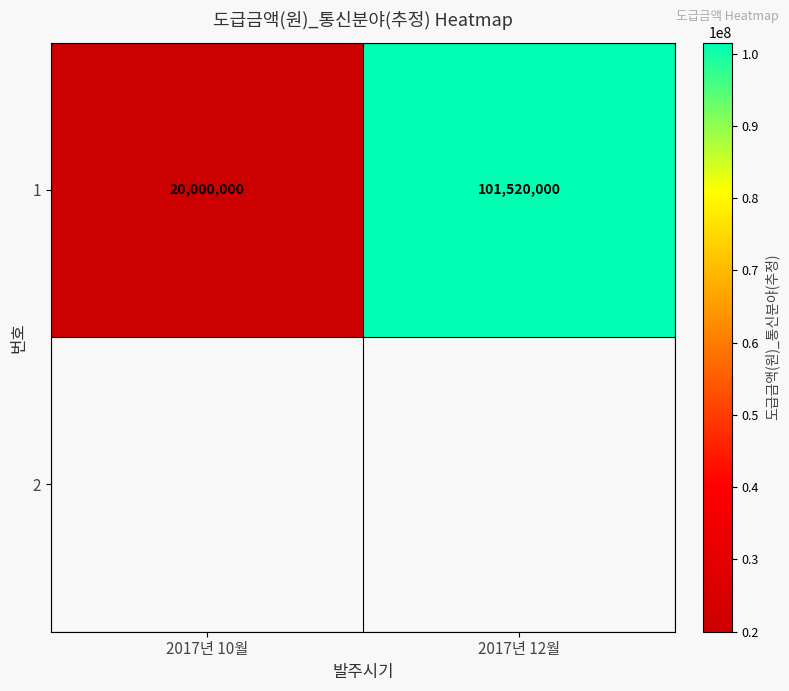

Reading right to left, transcribe all the data shown in this chart.

2017년 12월=101520000	2017년 10월=20000000